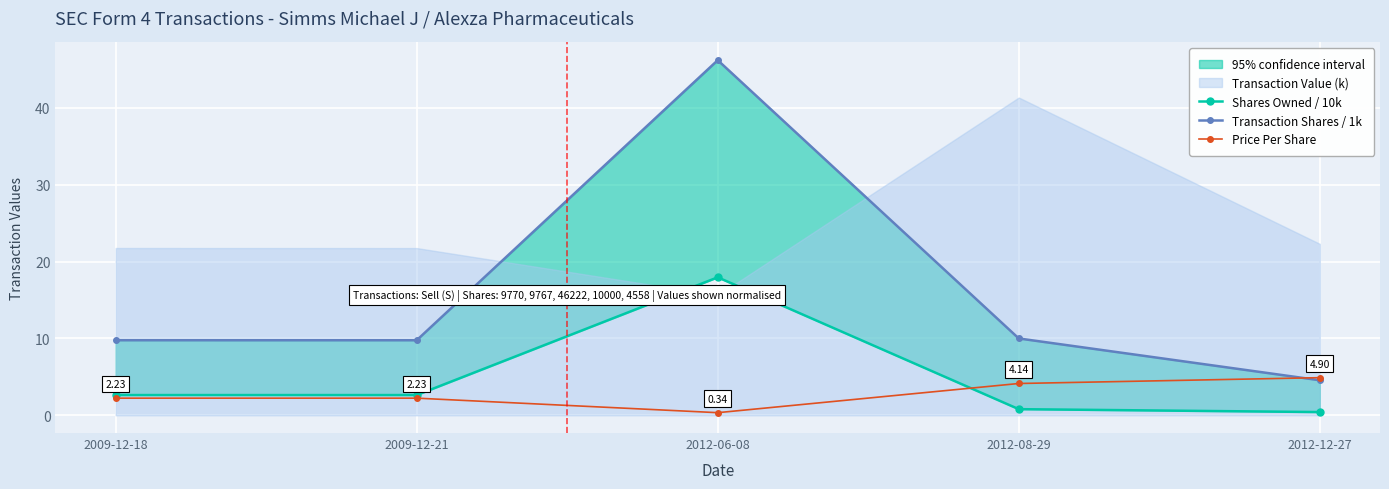

What is the value of the Transaction Shares / 1k point at the 4th from the left?

10.0